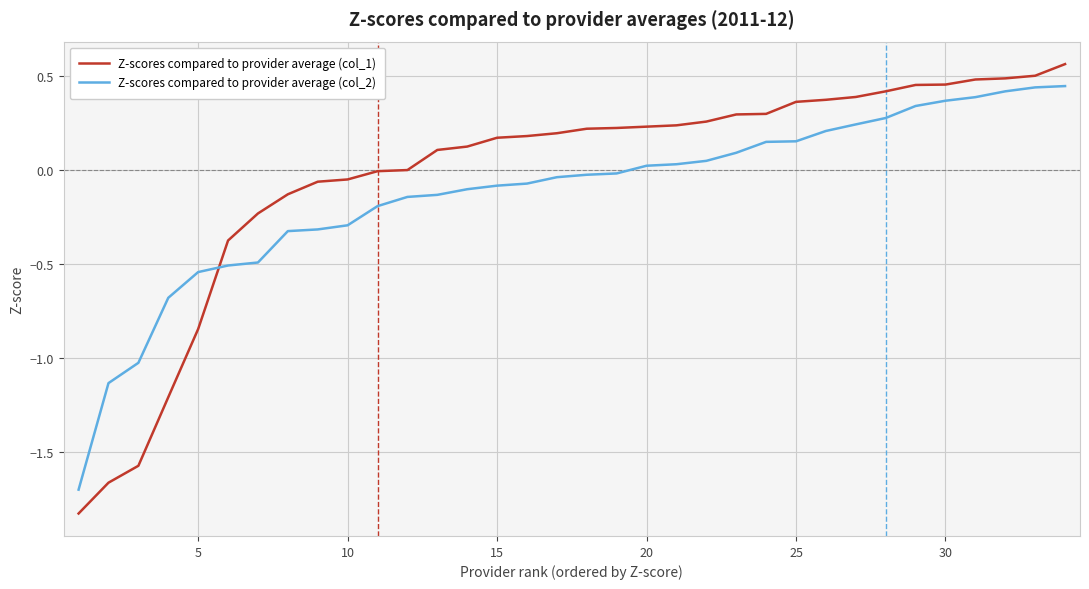

Which series has the largest range (max minus min)?

Z-scores compared to provider average (col_1)